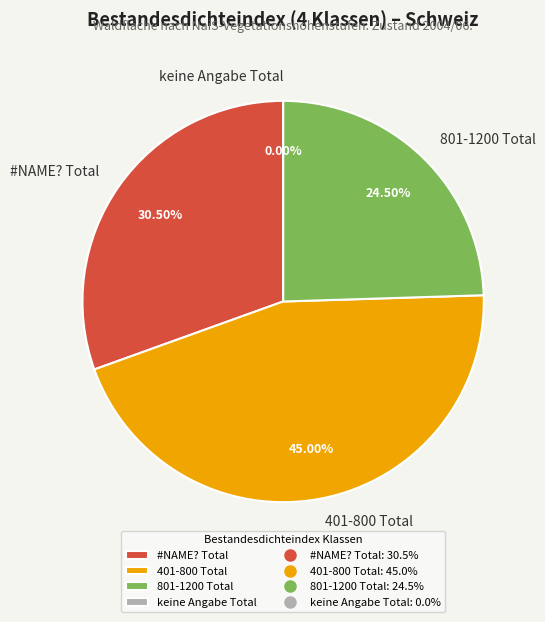

How many segments does this pie chart have?

4